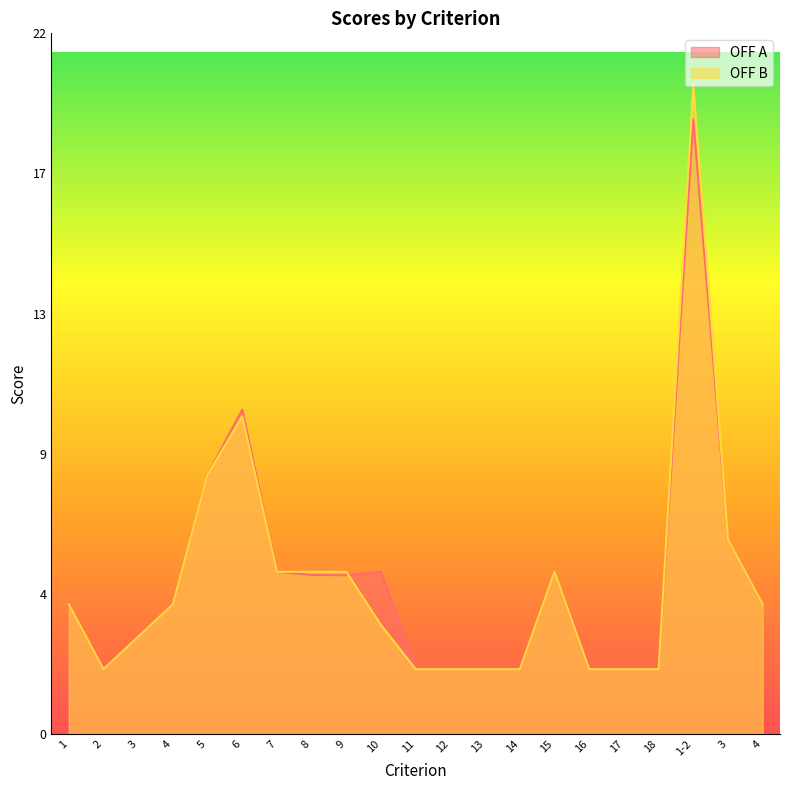

Is it true that OFF A equals 0.7 at 16?

False